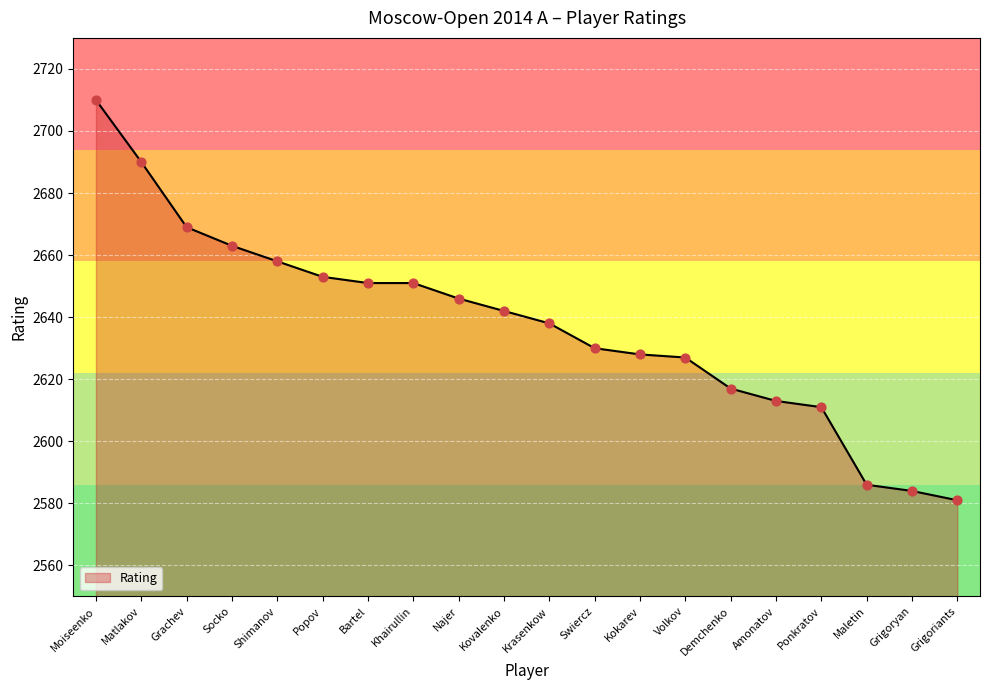

Between Amonatov and Kovalenko, which is larger?

Kovalenko